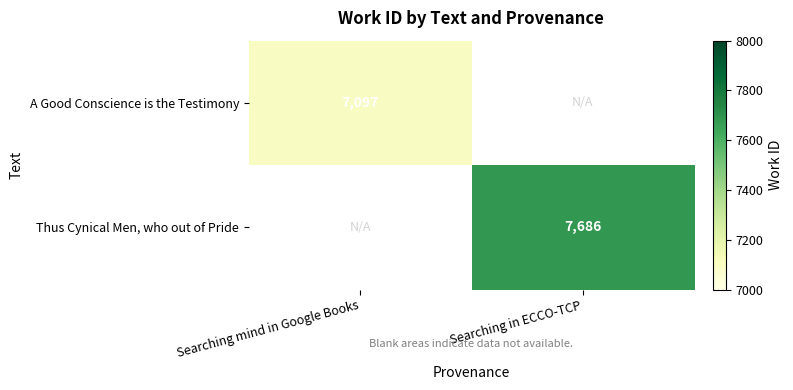

True or false: A Good Conscience is the Testimony has a value of 7097 at Searching mind in Google Books.

True